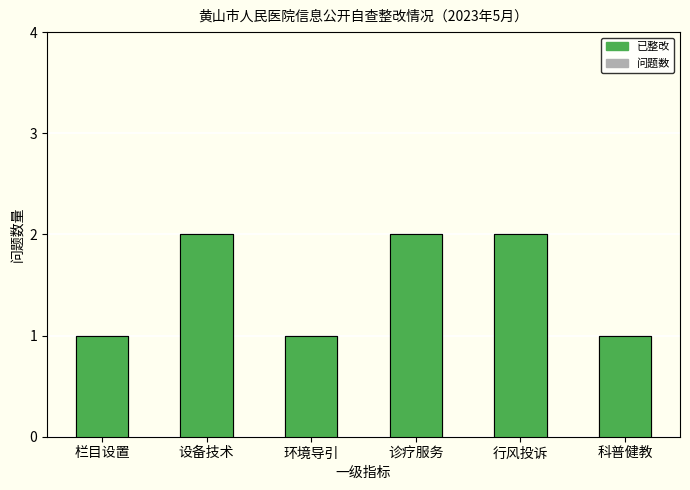

What is the sum of the 已整改 values at 诊疗服务 and 栏目设置?

3